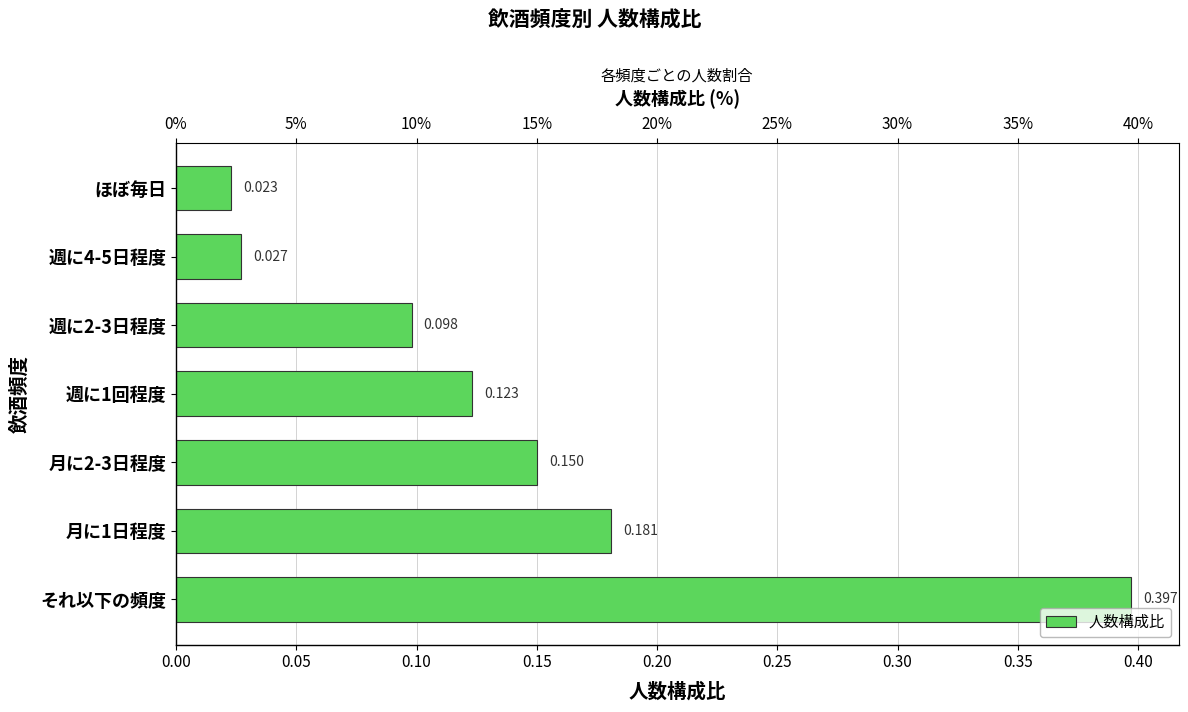

Is it true that the value at それ以下の頻度 is 0.7?

False